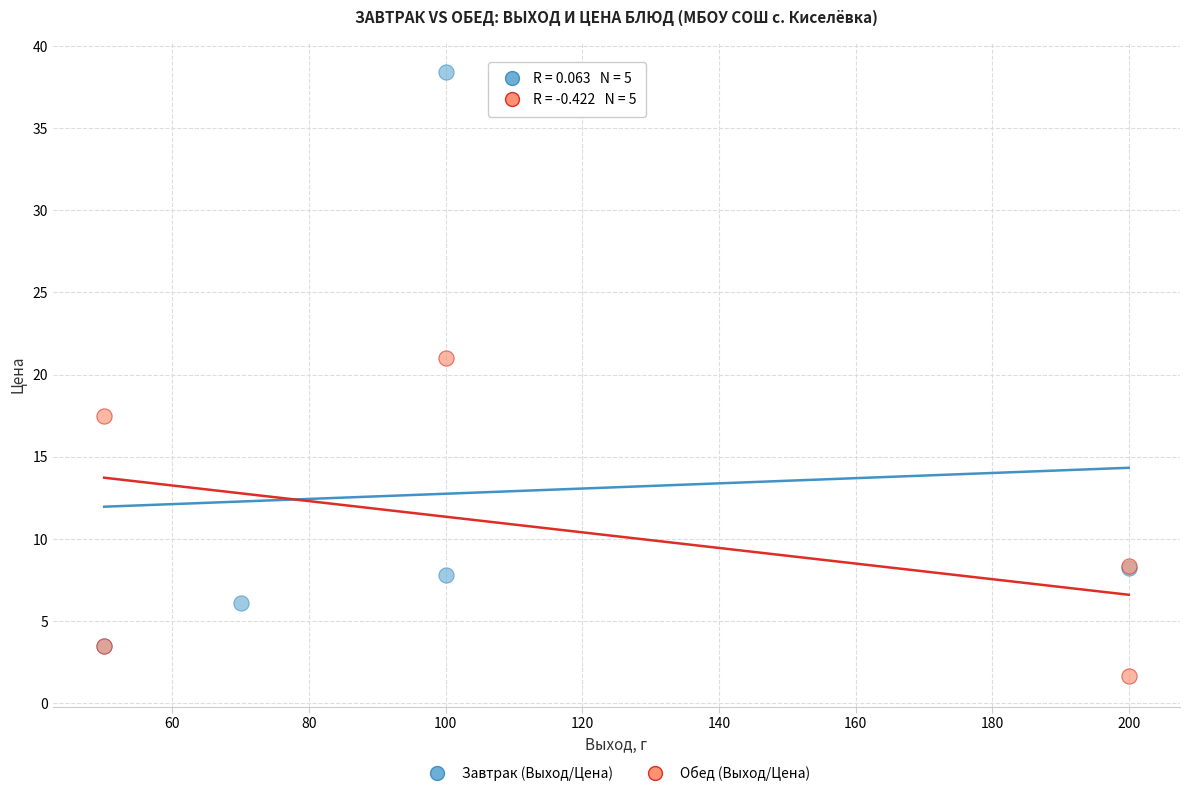

Which series reaches the minimum Y coordinate?

Обед (Выход/Цена)